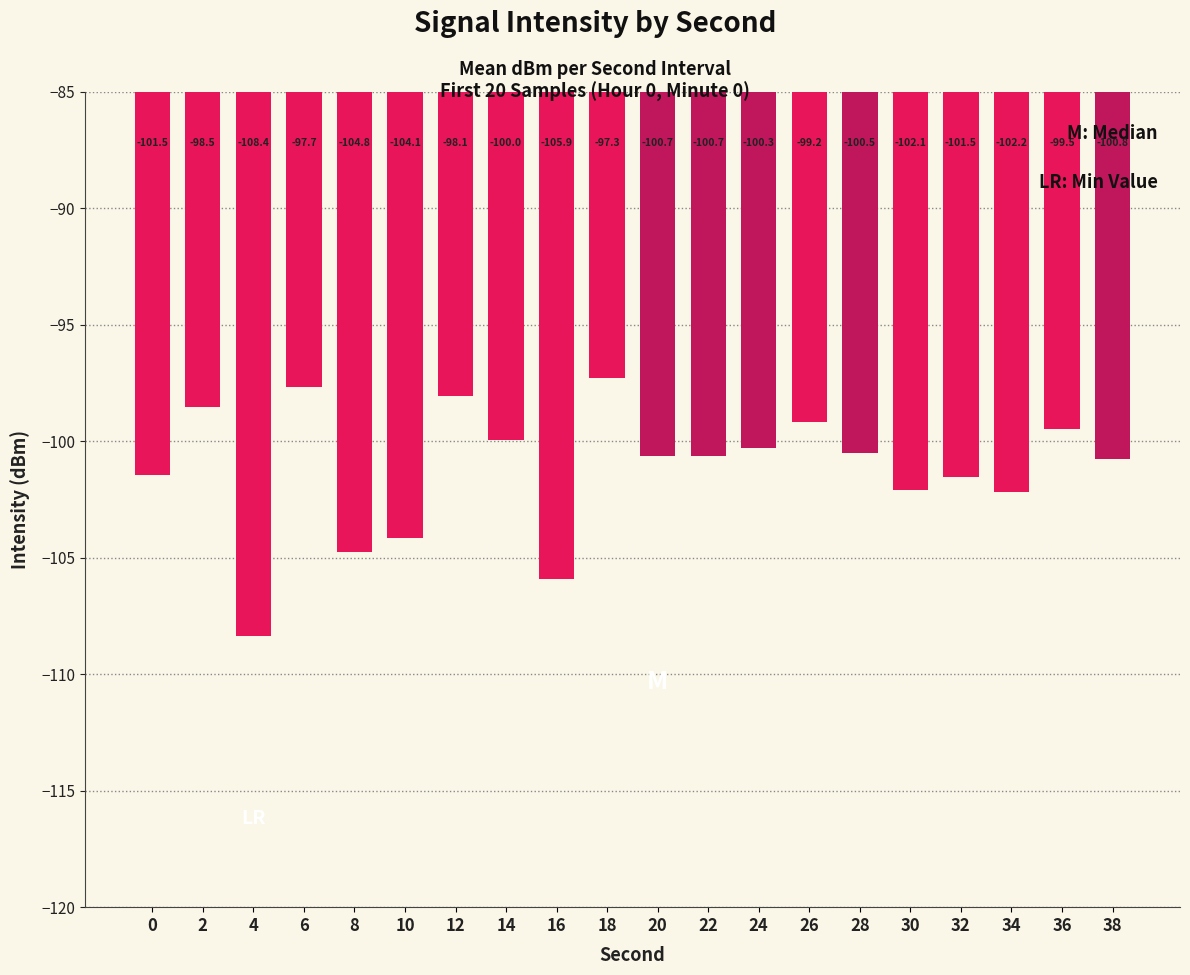

What is the maximum value shown in the chart?

-97.3